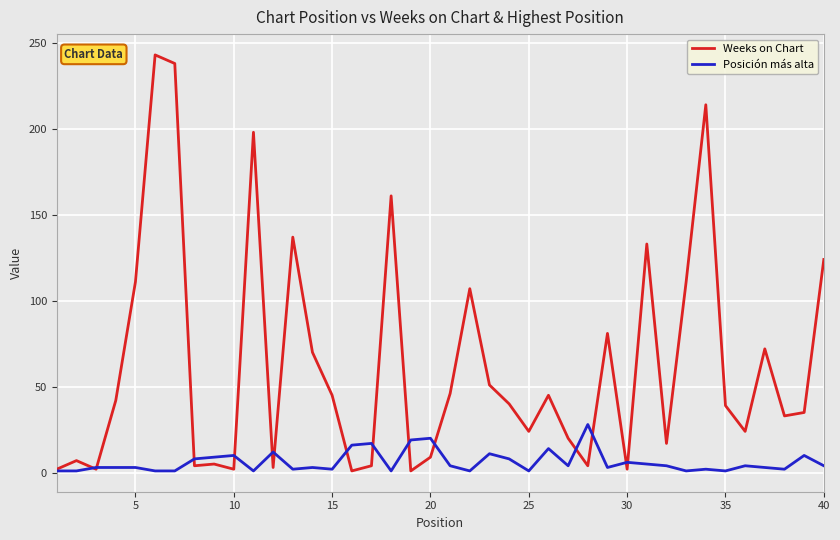

Which series has the largest total across all categories?

Weeks on Chart